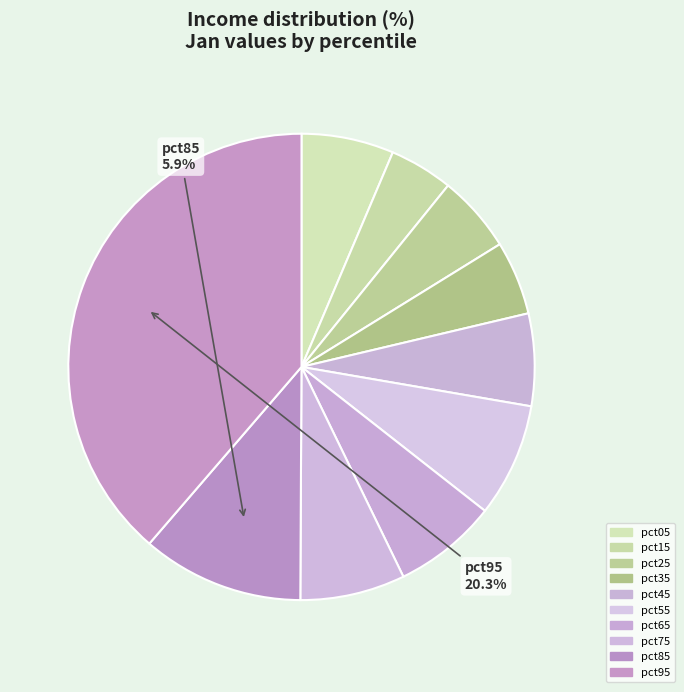

Does any single category account for the majority?

No